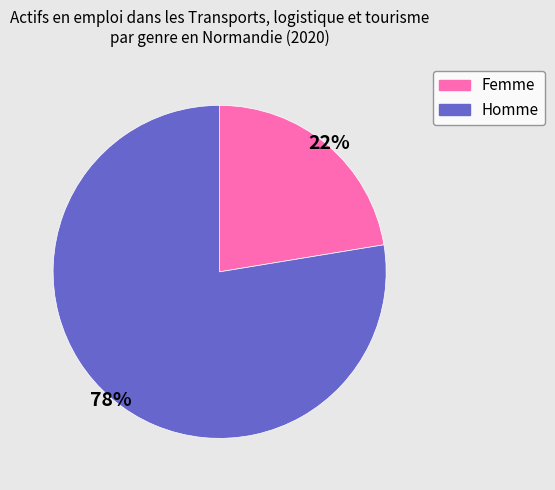

How many segments does this pie chart have?

2